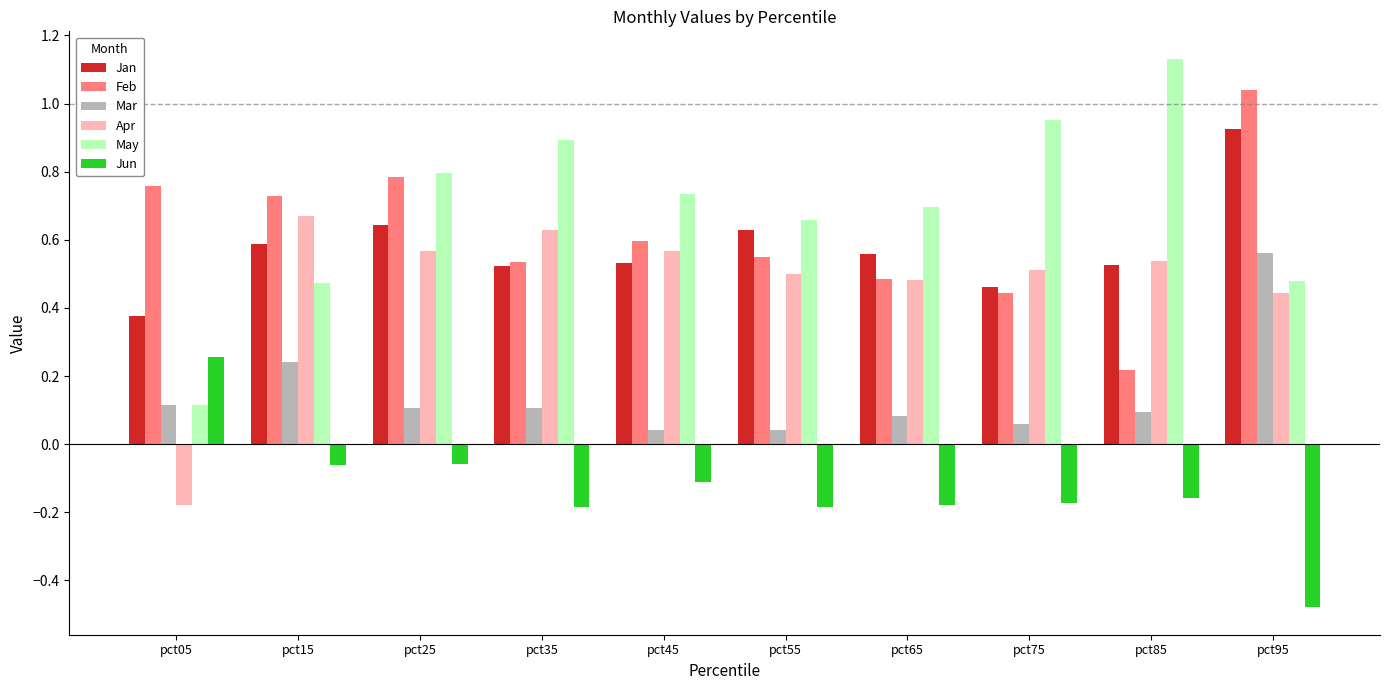

Where is Apr nearest to the value 0?

pct05